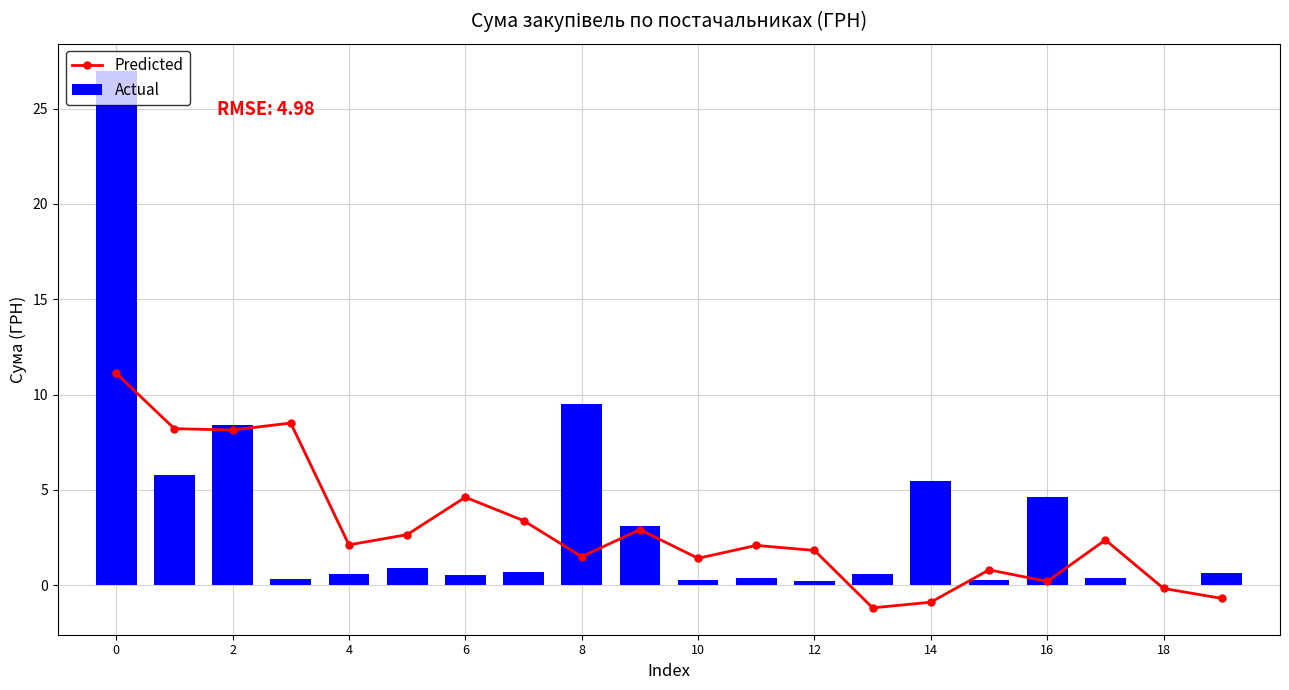

Which series has the largest range (max minus min)?

Actual